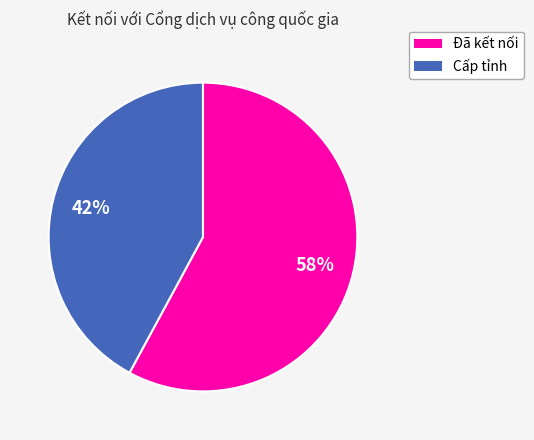

Count the number of slices in the pie.

2